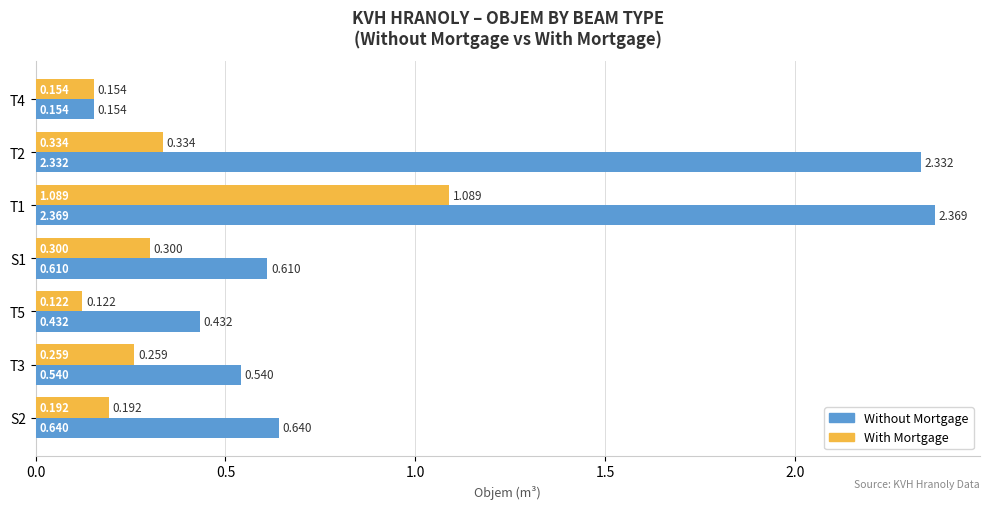

At how many categories does at least one series exceed 1?

2